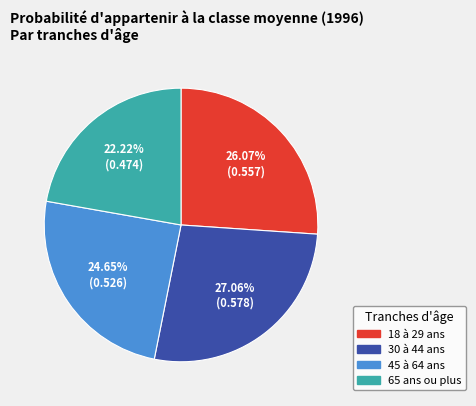

To the nearest percent, what percentage of the pie is 18 à 29 ans?

26%